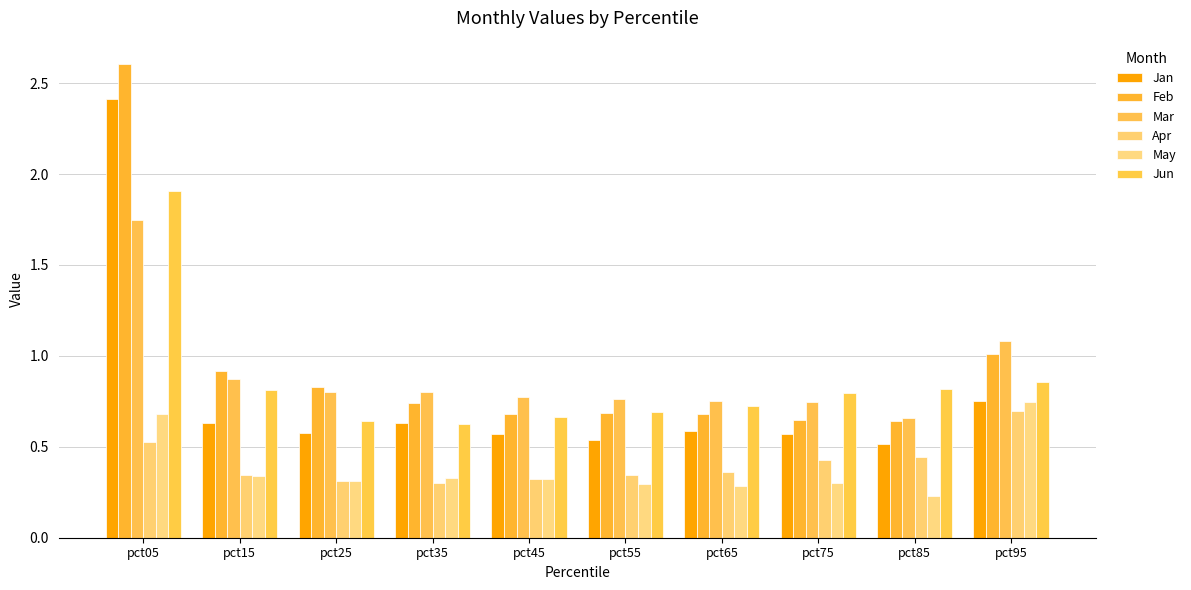

How many series are shown in this chart?

6